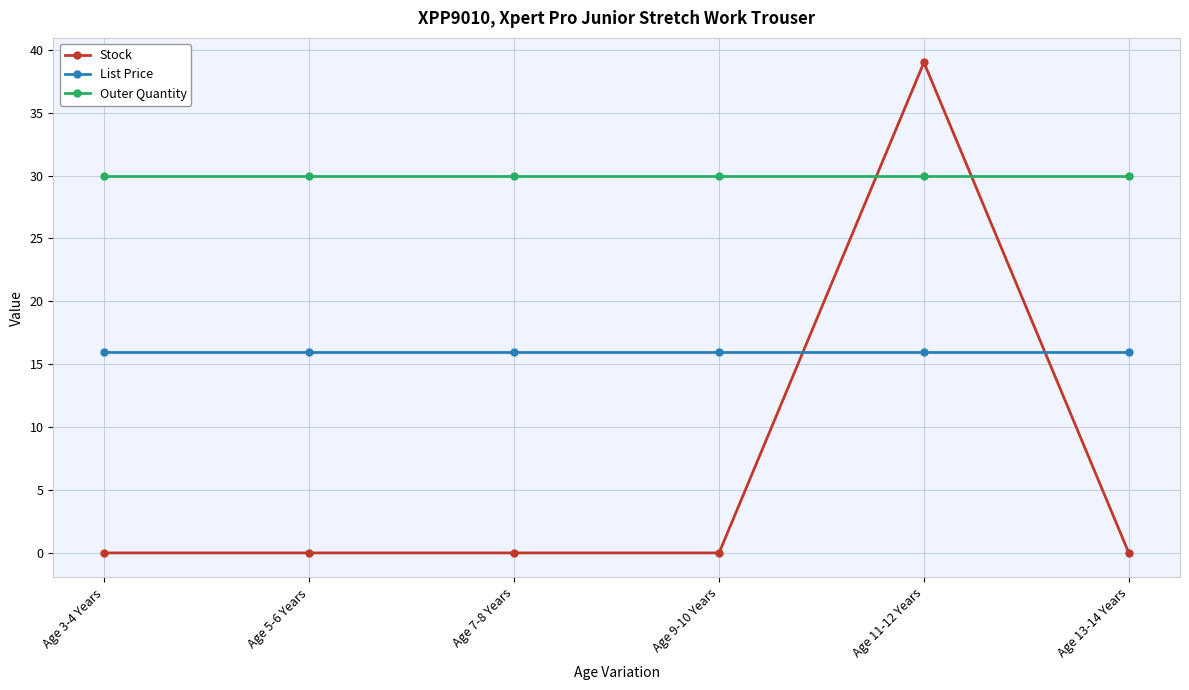

What is the label of the 6th point from the left?

Age 13-14 Years